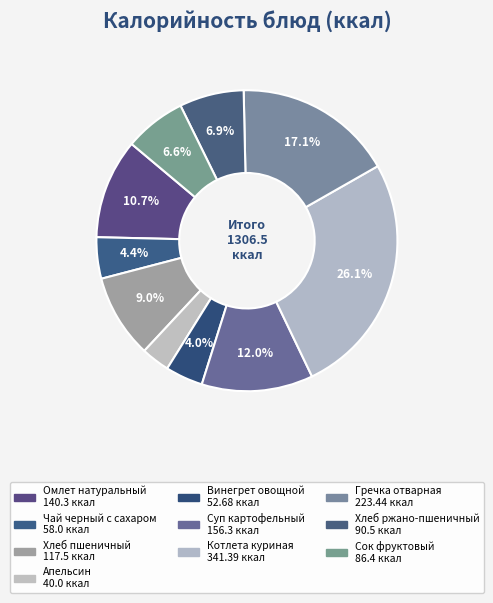

Does Котлета куриная represent more than half of the total?

No